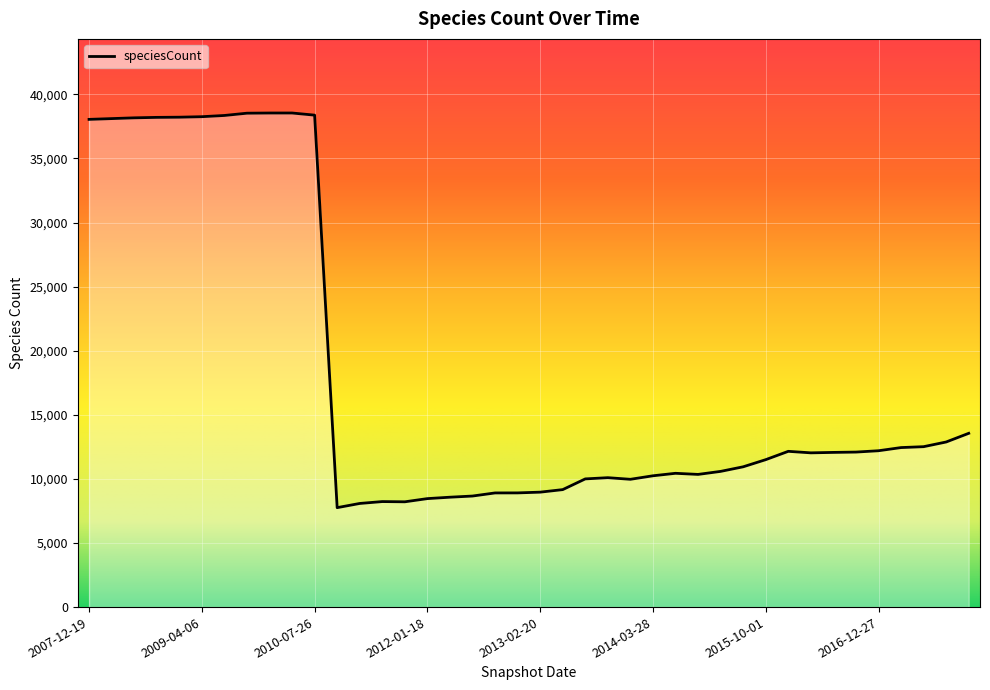

What is the difference between the maximum and minimum values?

30790